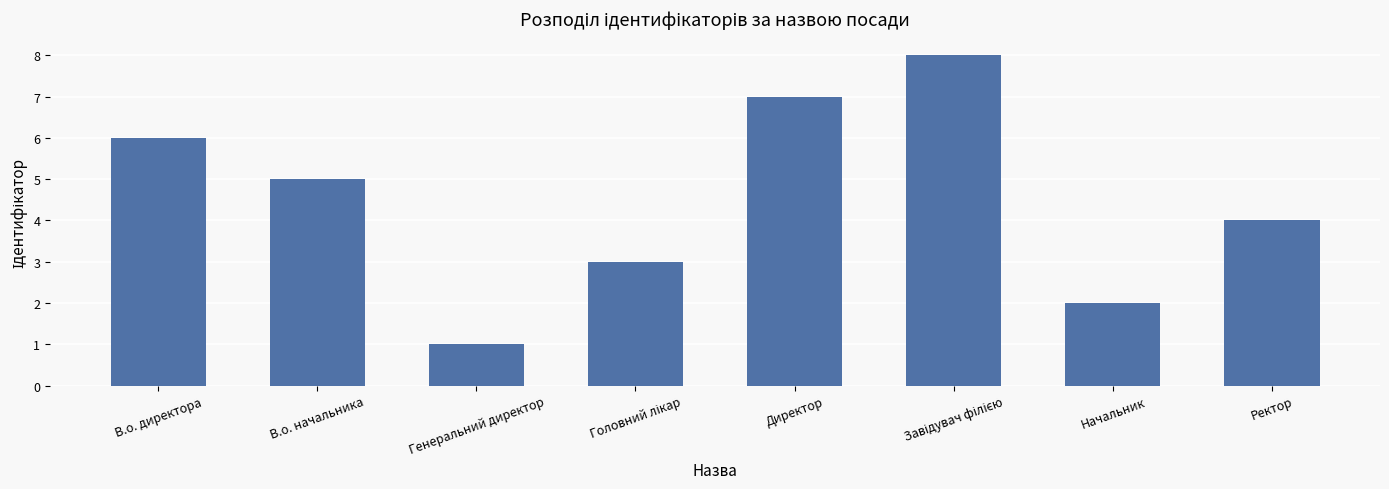

What is the smallest value displayed?

1